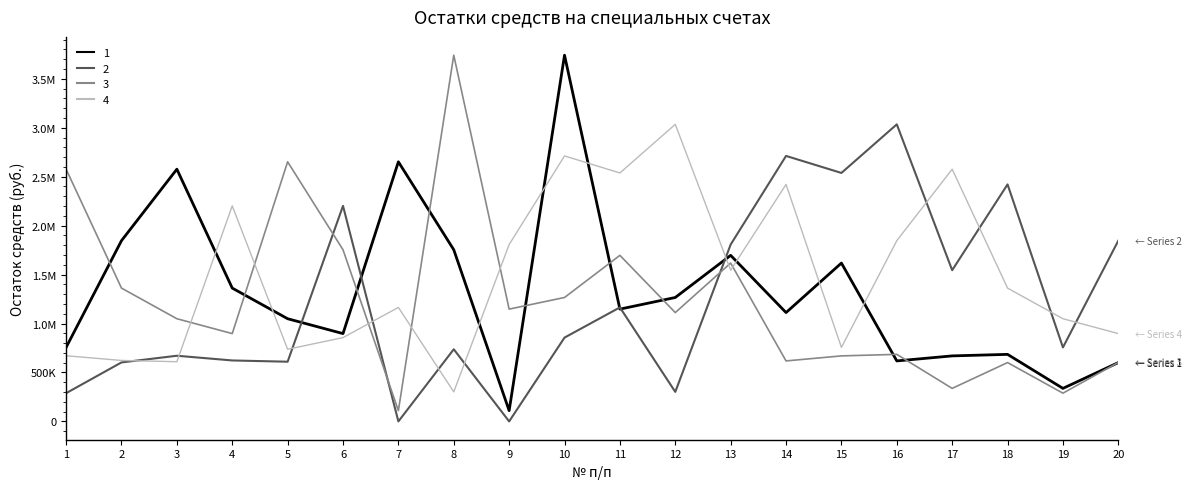

What are all the series names shown in the legend?

1, 2, 3, 4